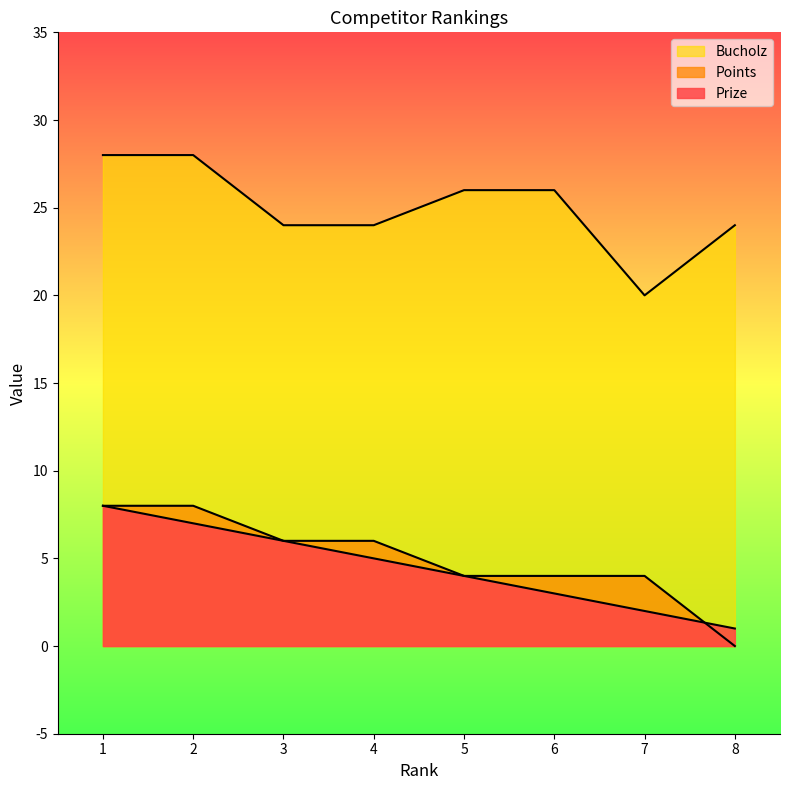

Count the Points values in the range 4 to 8.

7